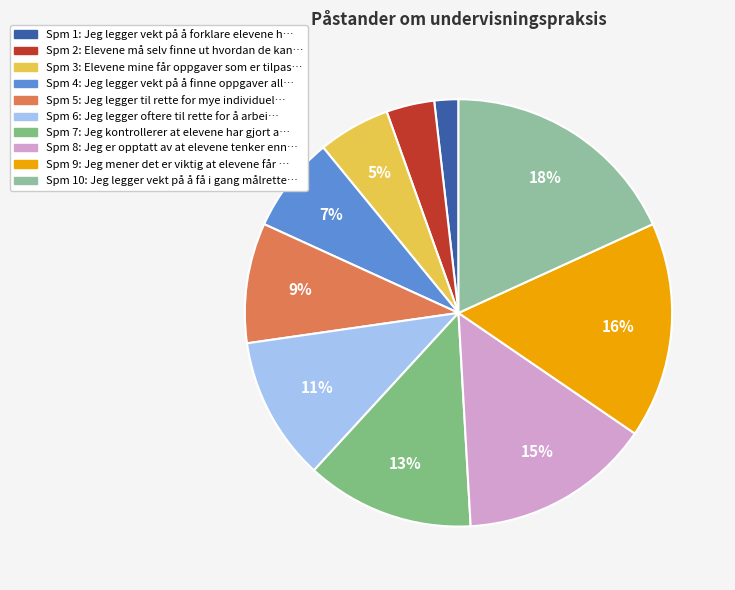

What is the smallest slice in the pie chart?

1